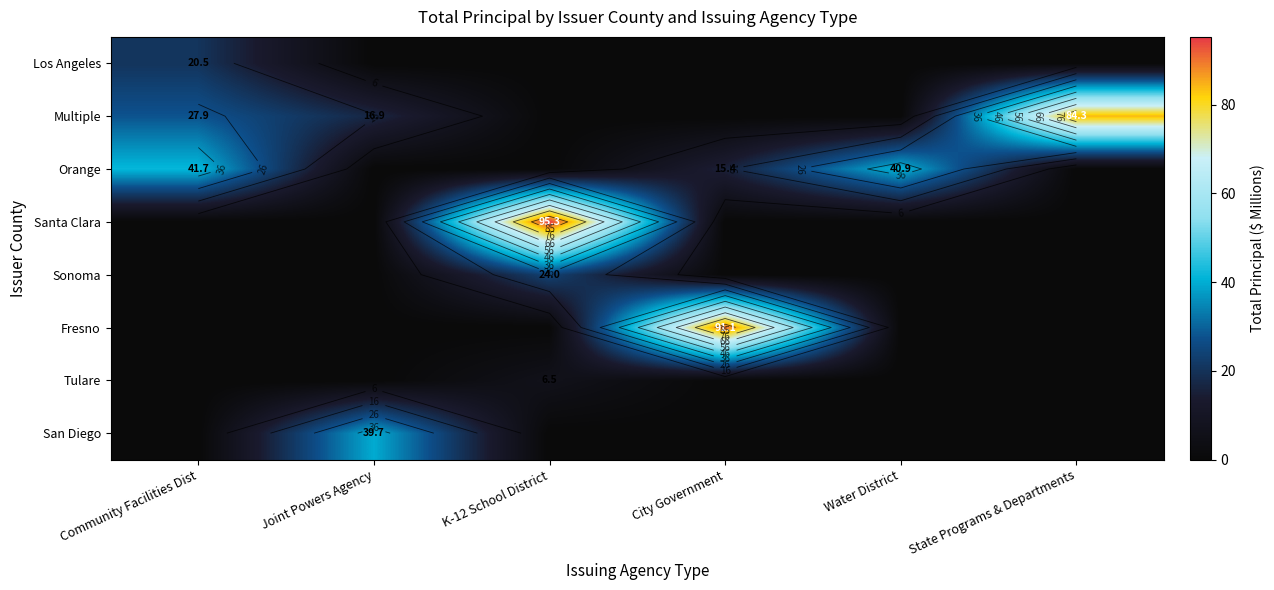

What is the difference between the second highest and second lowest values in the Multiple series?

27.9